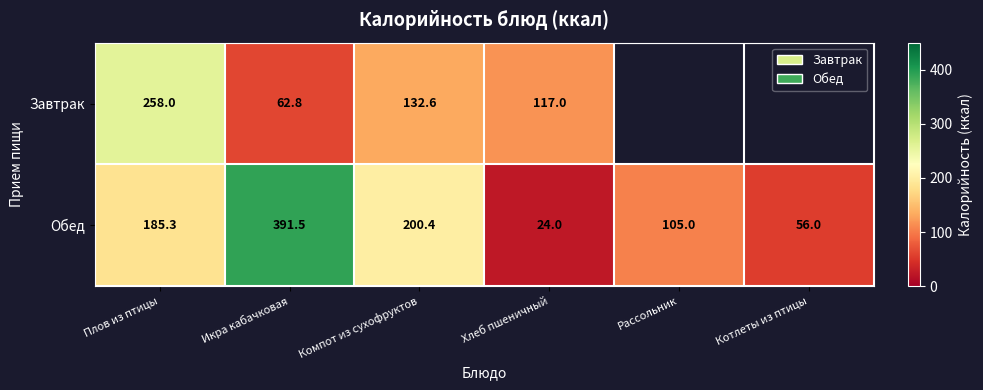

Is it true that Завтрак equals 62.8 at Икра кабачковая?

True